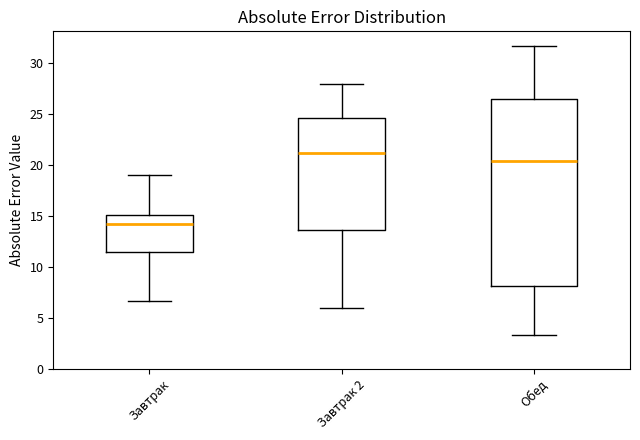

Comparing the boxes themselves (not the whiskers), which one is the tallest?

Обед